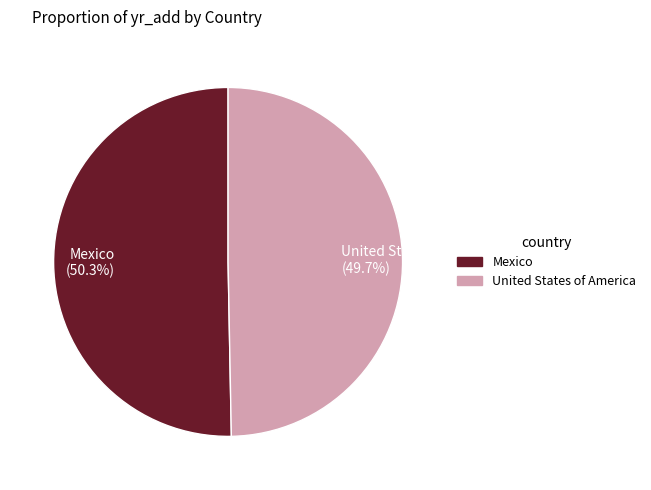

Do Mexico and United States of America together represent more than half of the pie?

Yes